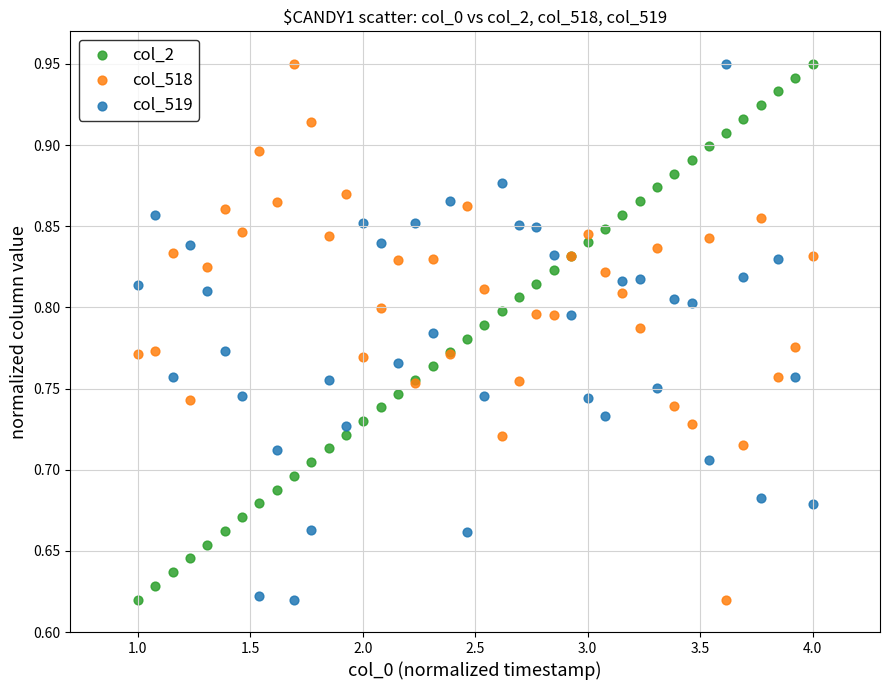

What is the X range (max minus min) for the scatter plot?

3.0